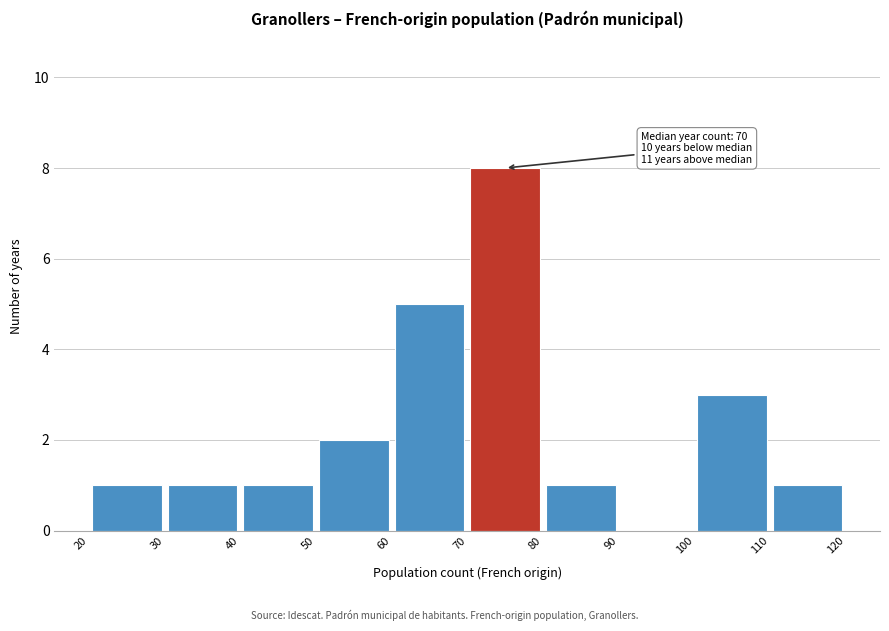

Over which range of the x-axis is the bar tallest?

70 to 80